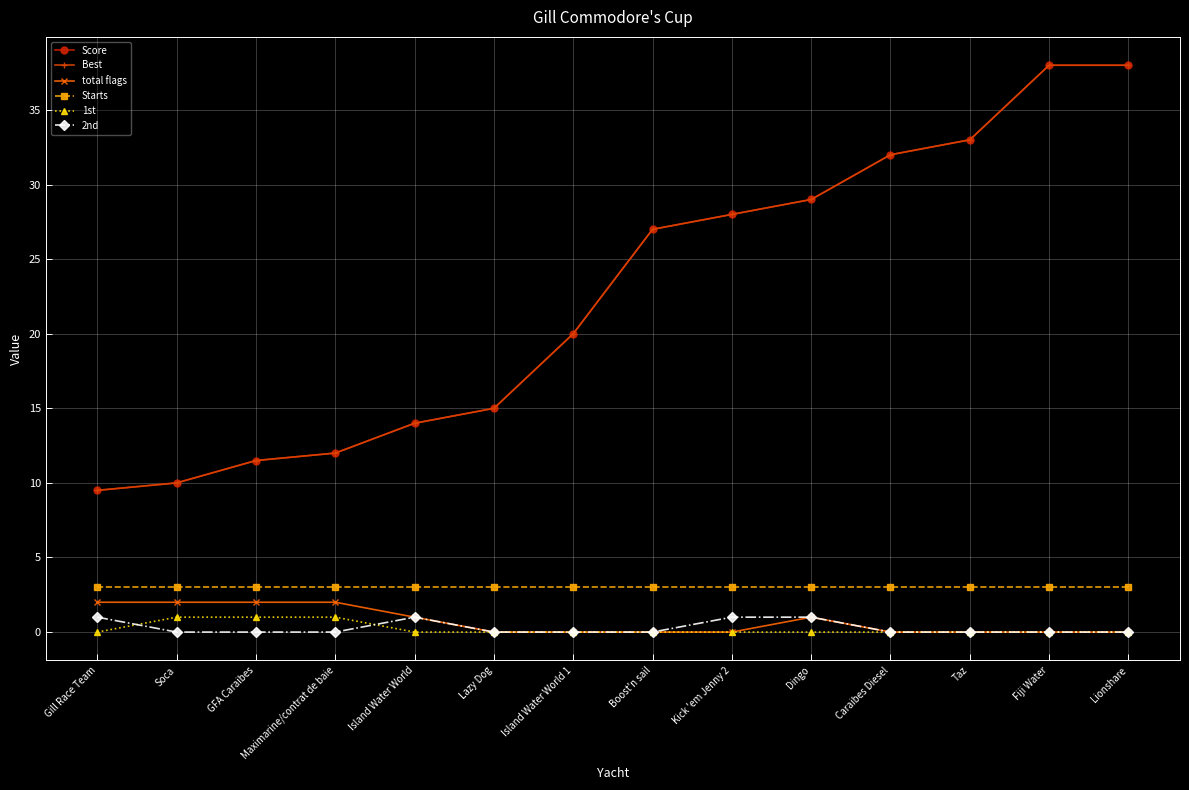

Is this an area chart (filled region under the line)?

No